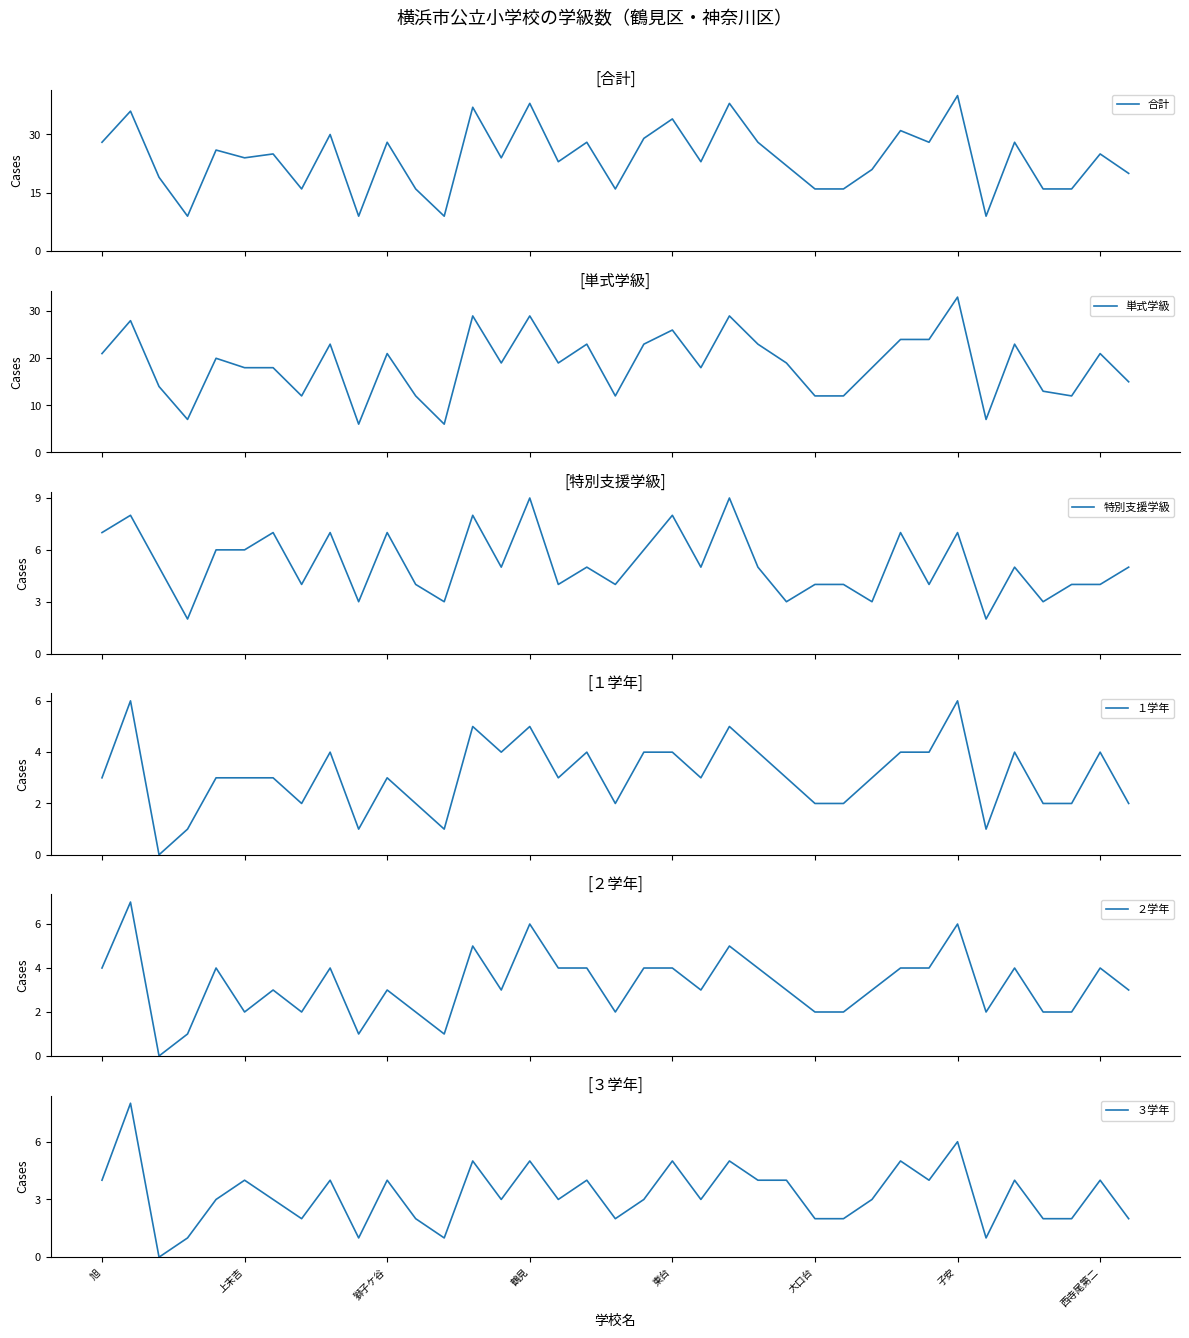

True or false: １学年 has a value of 3 at 27.

True